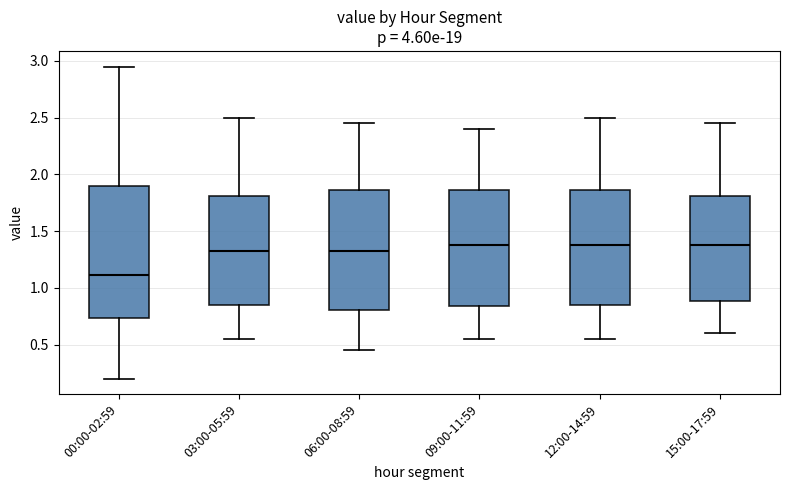

Reading left to right, read every box against the y-axis: the position of its median line, the range the box covers, and the ends of its whiskers. The values are not printed on the chart, so give them approximately, as read against the axis.

00:00-02:59: median 1.10, box 0.75 to 1.90, whiskers 0.20 to 2.95
03:00-05:59: median 1.35, box 0.85 to 1.80, whiskers 0.55 to 2.50
06:00-08:59: median 1.35, box 0.80 to 1.85, whiskers 0.45 to 2.45
09:00-11:59: median 1.40, box 0.85 to 1.85, whiskers 0.55 to 2.40
12:00-14:59: median 1.40, box 0.85 to 1.85, whiskers 0.55 to 2.50
15:00-17:59: median 1.40, box 0.90 to 1.80, whiskers 0.60 to 2.45